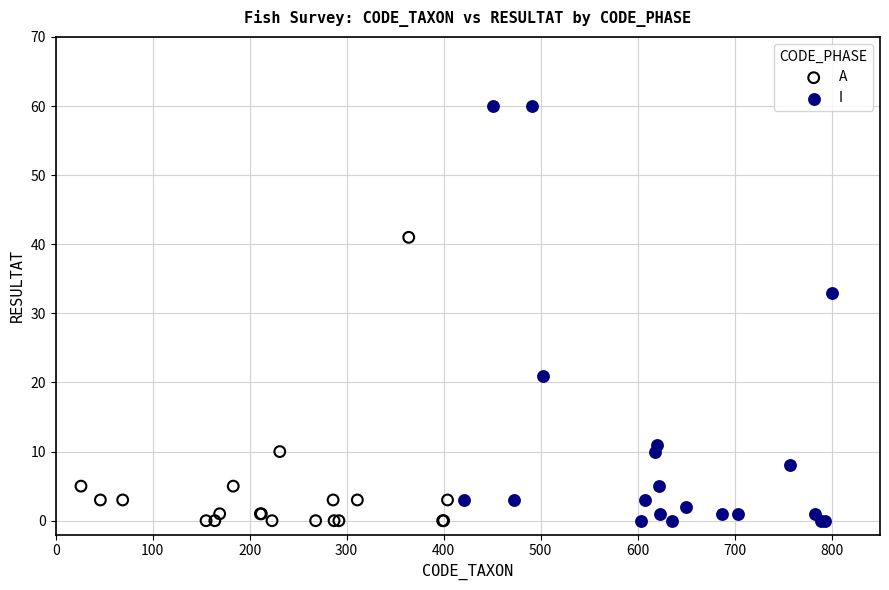

Which series reaches the maximum Y coordinate?

I